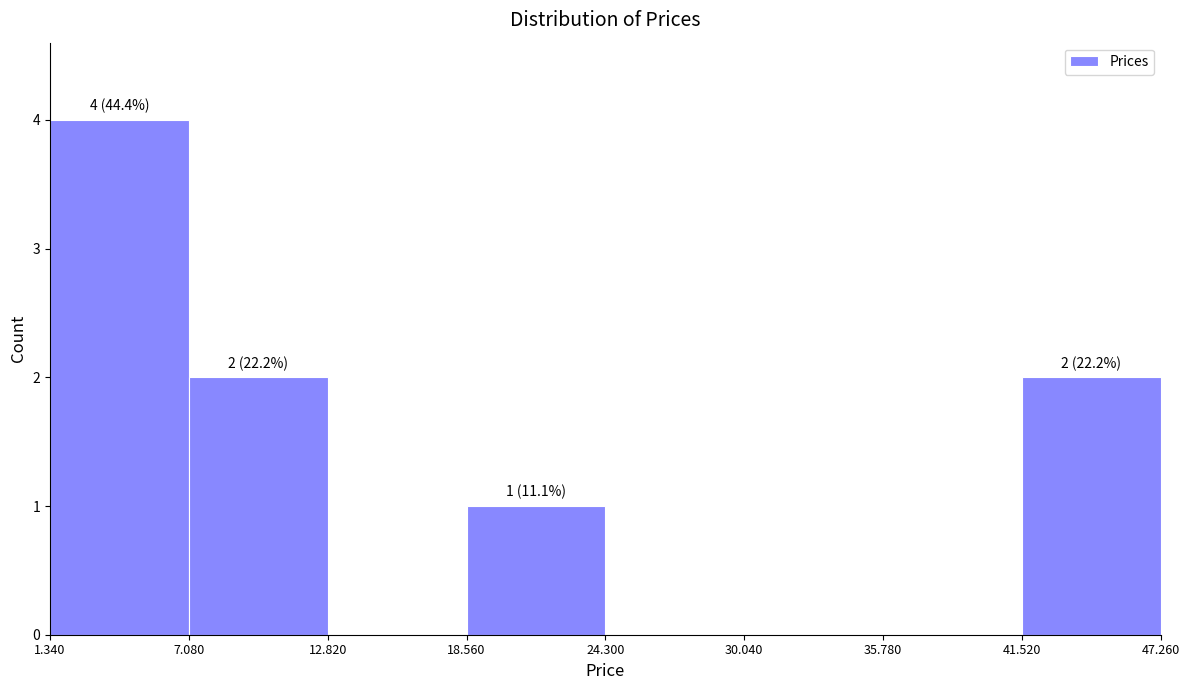

Which range on the x-axis has the tallest bar?

1.340 to 7.080